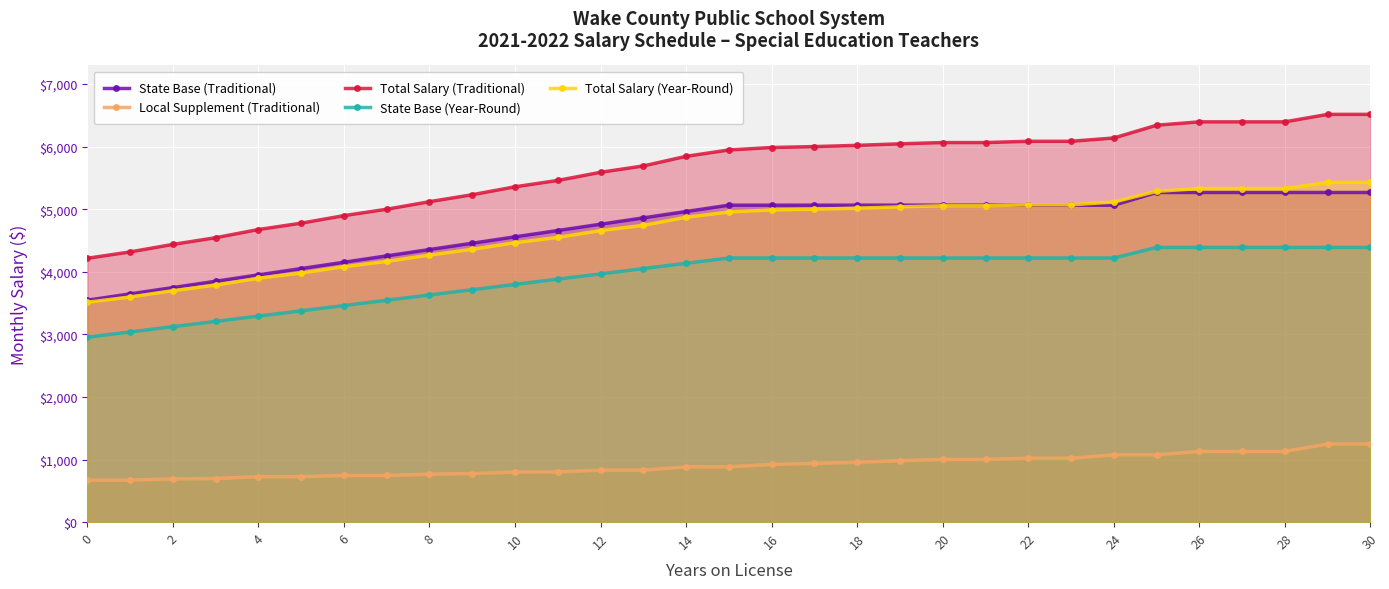

What value does the State Base (Year-Round) series have at 16?

4220.8